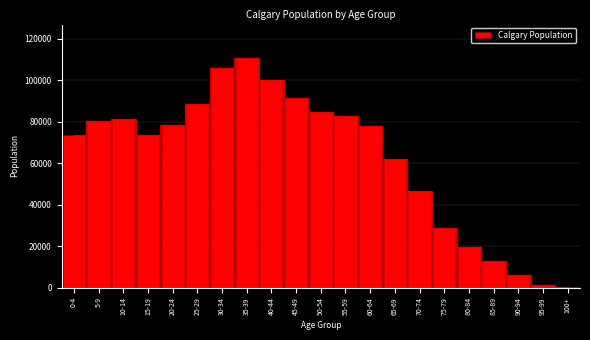

What is the greatest value displayed?

110765